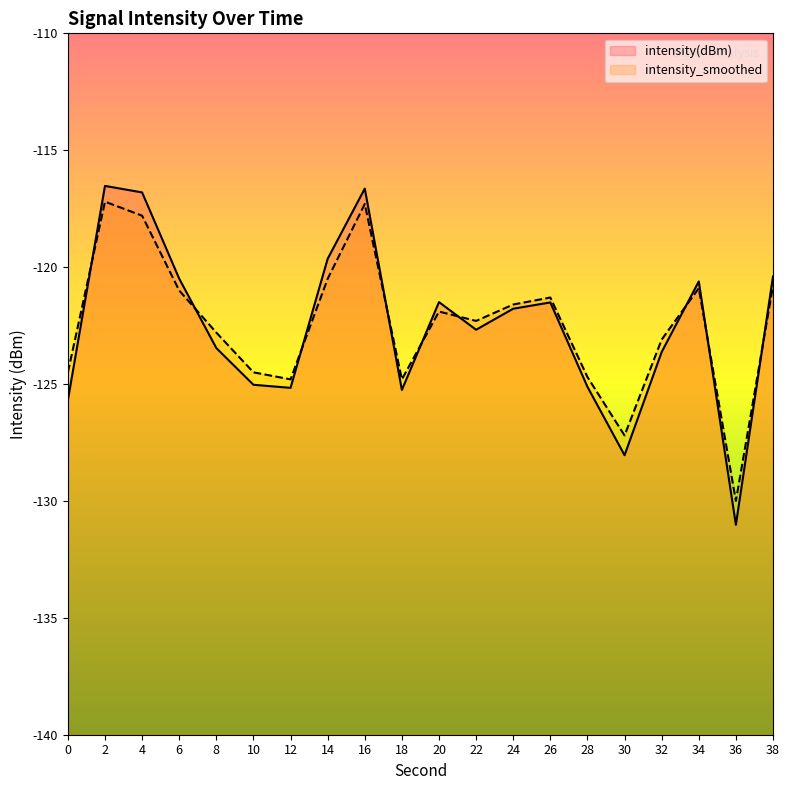

Reading right to left, what are all the values shown in this chart?

intensity(dBm): -120.4	-131.0	-120.6	-123.6	-128.0	-125.1	-121.5	-121.8	-122.7	-121.5	-125.3	-116.6	-119.6	-125.2	-125.0	-123.5	-120.5	-116.8	-116.5	-125.7
intensity_smoothed: -120.8	-130.0	-120.9	-123.1	-127.2	-124.7	-121.3	-121.6	-122.3	-121.9	-124.8	-117.3	-120.5	-124.8	-124.5	-122.8	-121.0	-117.8	-117.2	-124.5